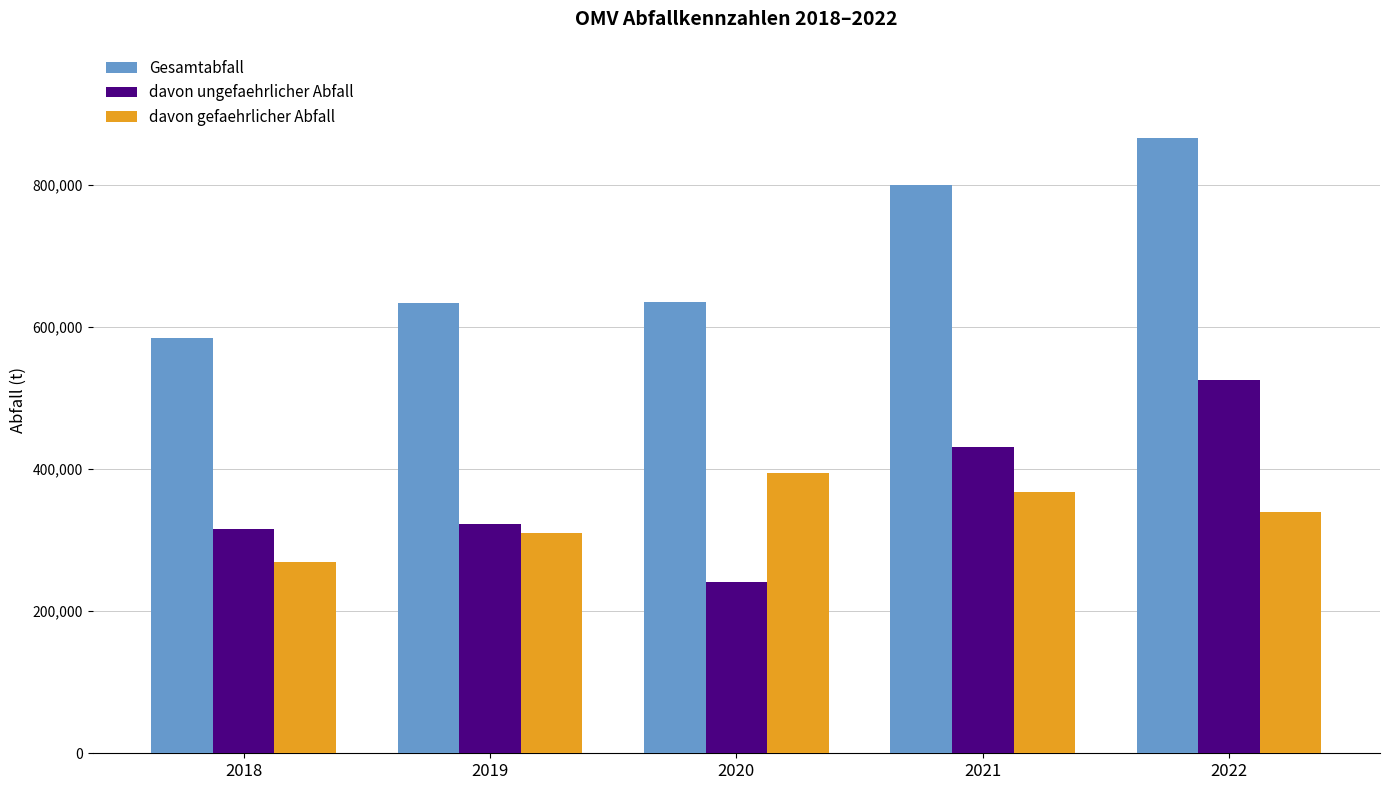

The Gesamtabfall series shows 964778 at 2019. True or false?

False